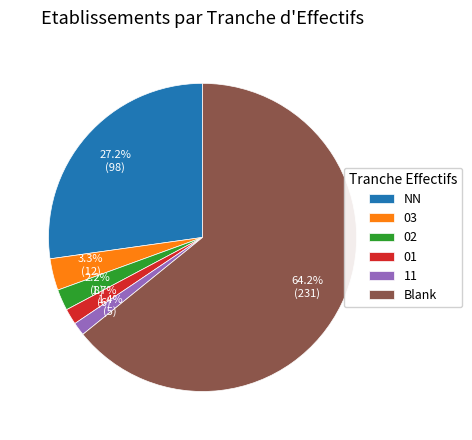

Combined, what portion of the pie is 02 and Blank?

66.4%